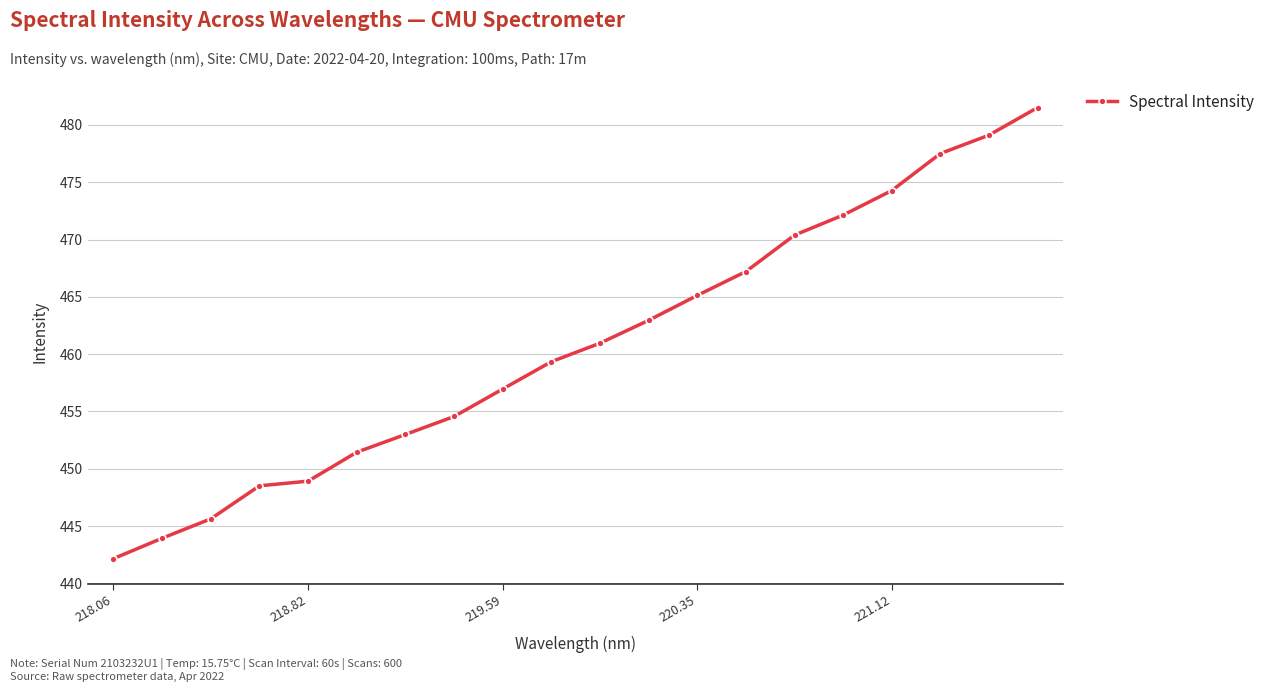

True or false: the data has more than 0 interior local peaks.

False